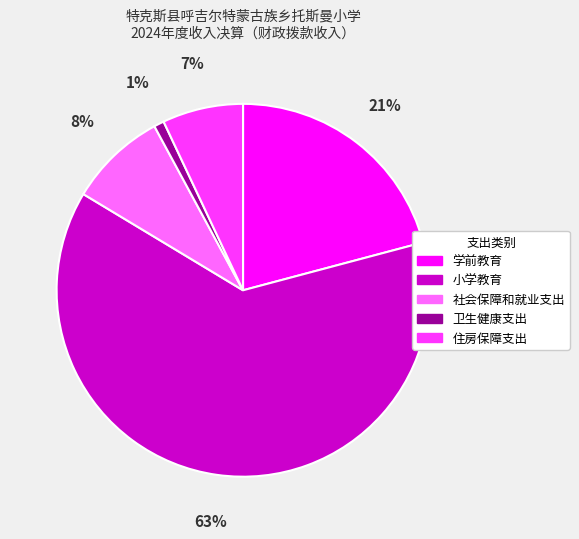

What is the ratio of the value at 学前教育 to the value at 住房保障支出?

3.0